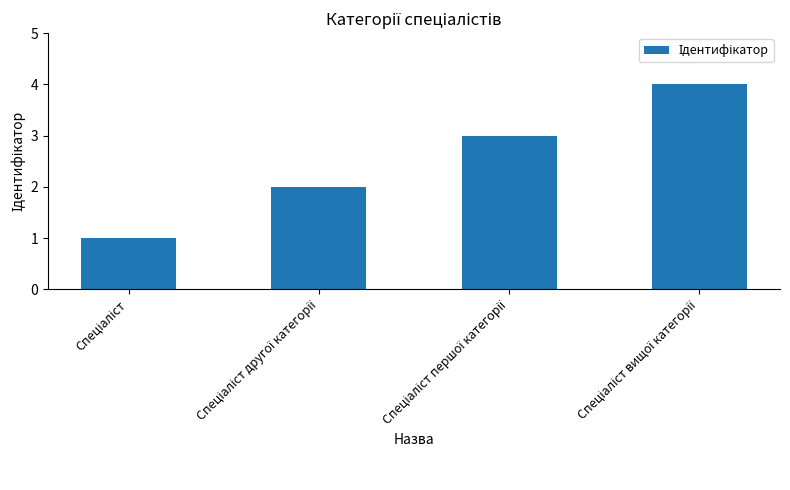

What is the greatest value displayed?

4